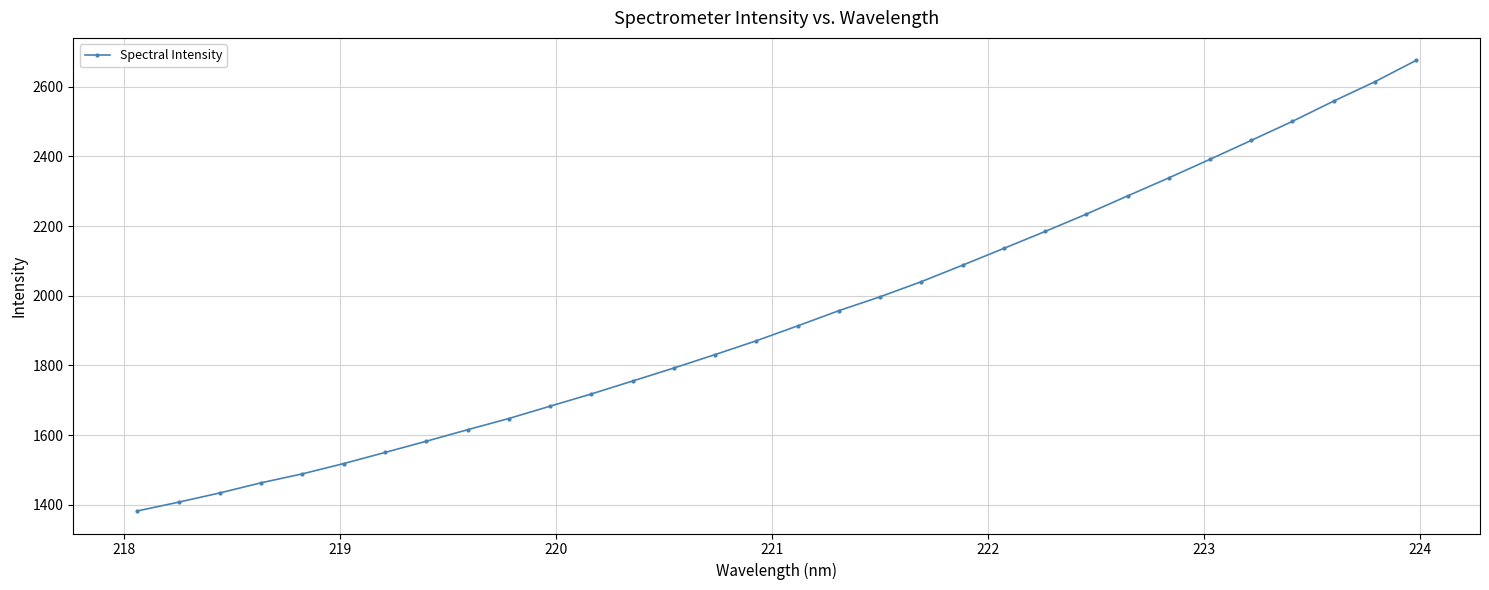

What is the smallest value displayed?

1382.0